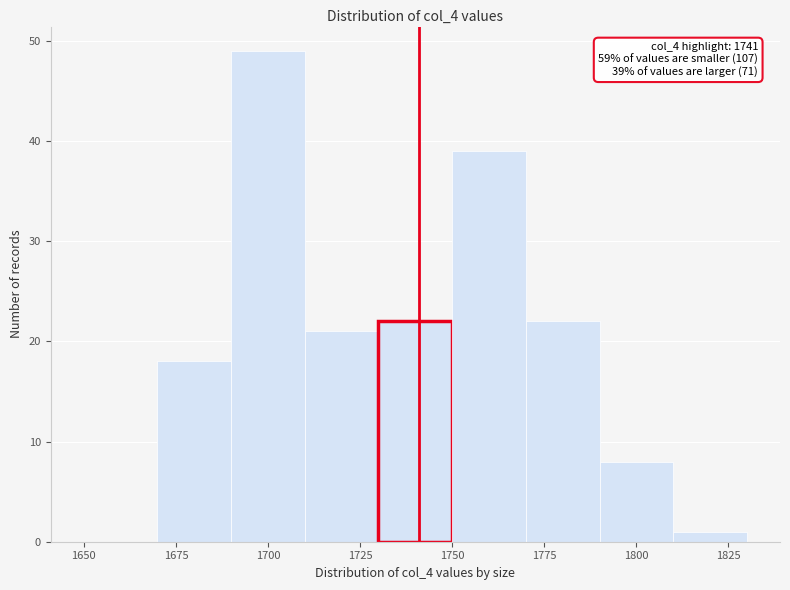

Which range on the x-axis has the tallest bar?

1690 to 1710